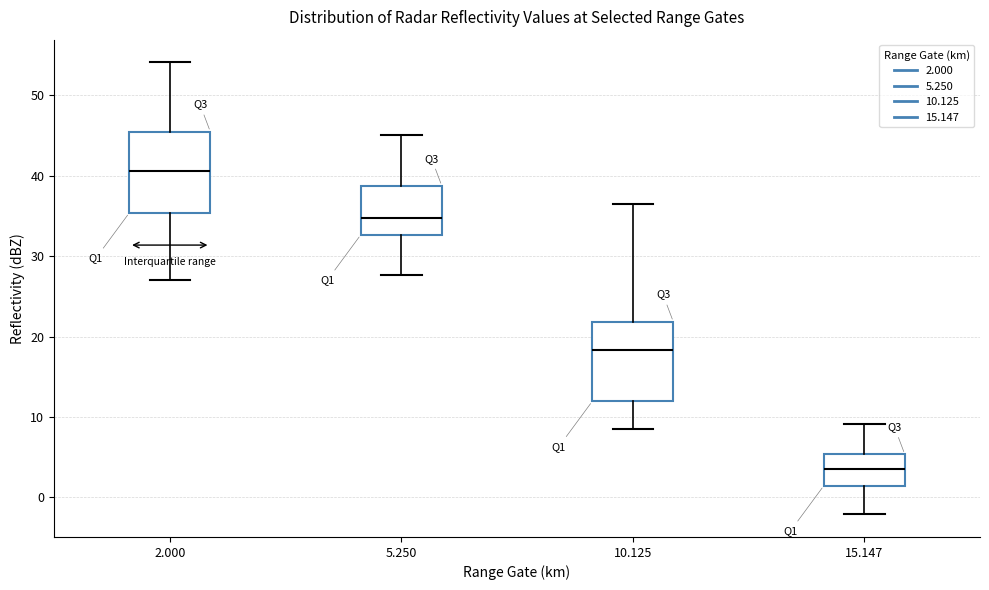

Which box's median line is the highest?

2.000